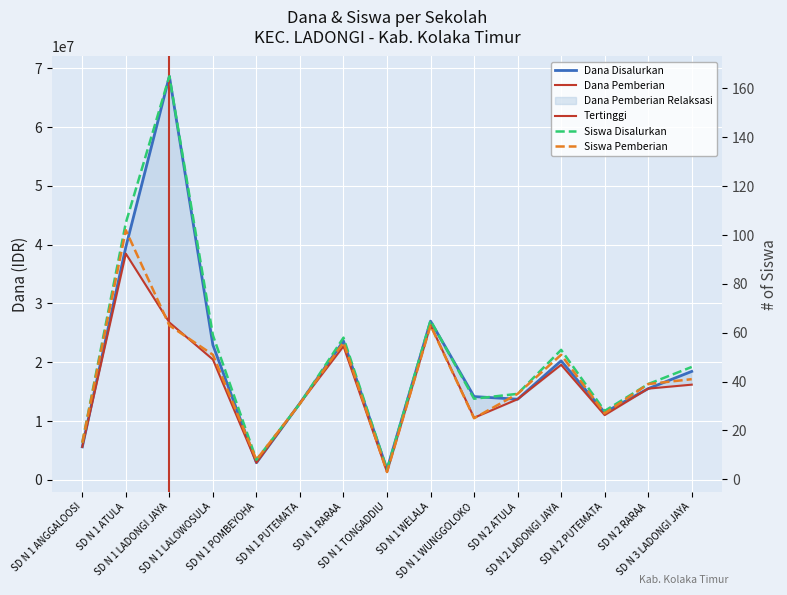

How many values in the Dana Disalurkan series are below 15525000?

7